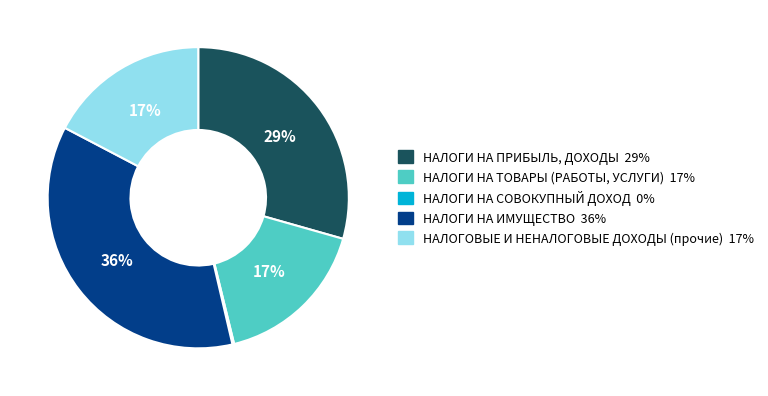

Do НАЛОГИ НА ИМУЩЕСТВО and НАЛОГОВЫЕ И НЕНАЛОГОВЫЕ ДОХОДЫ (прочие) together represent more than half of the pie?

Yes